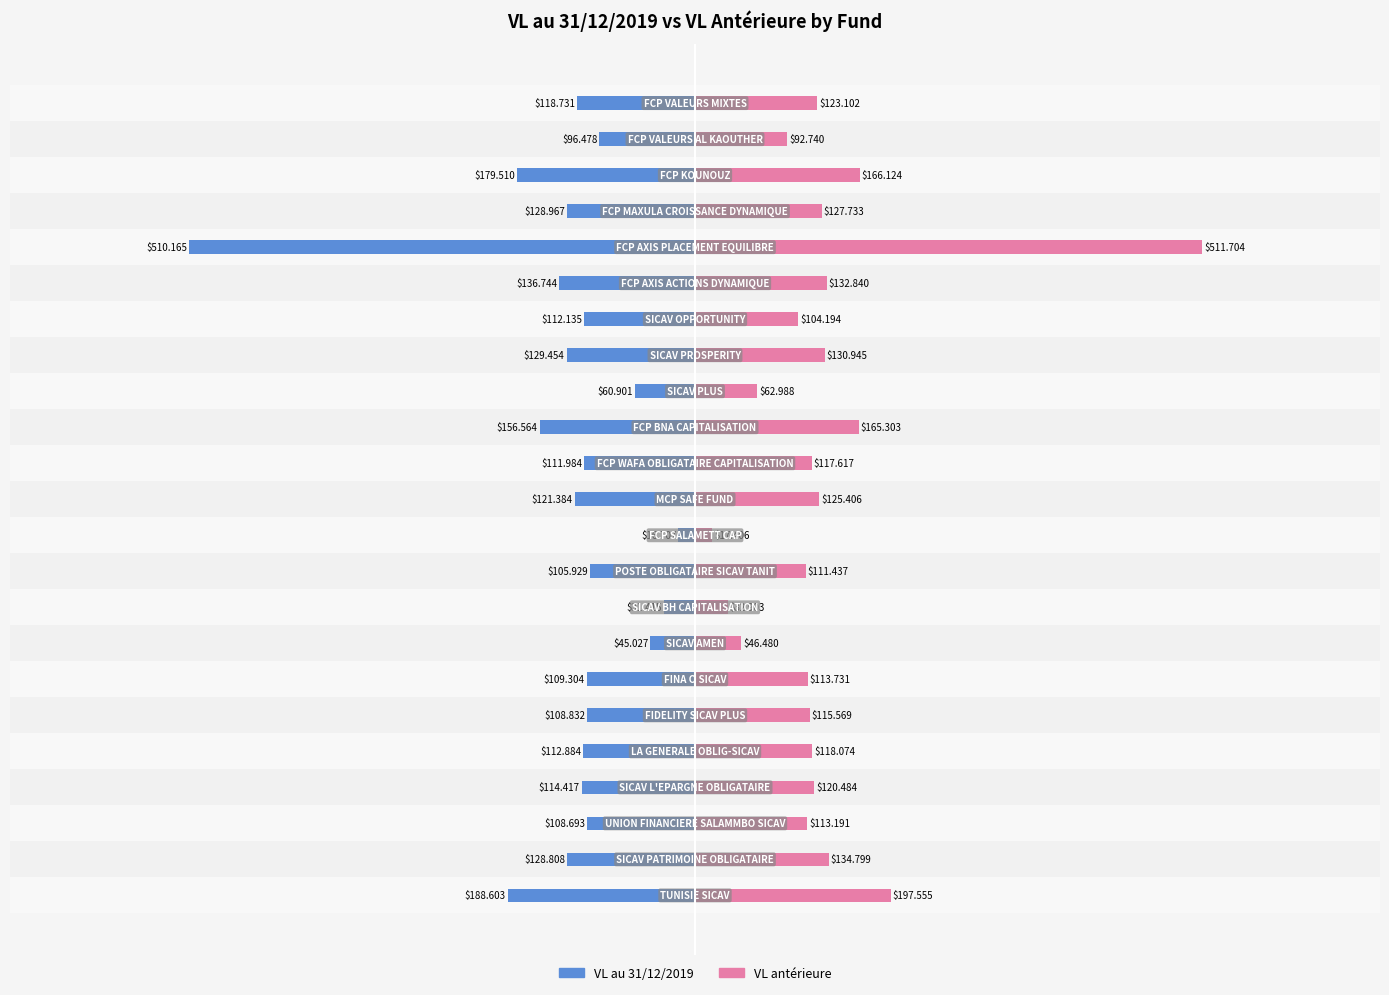

Which series has the largest range (max minus min)?

VL antérieure